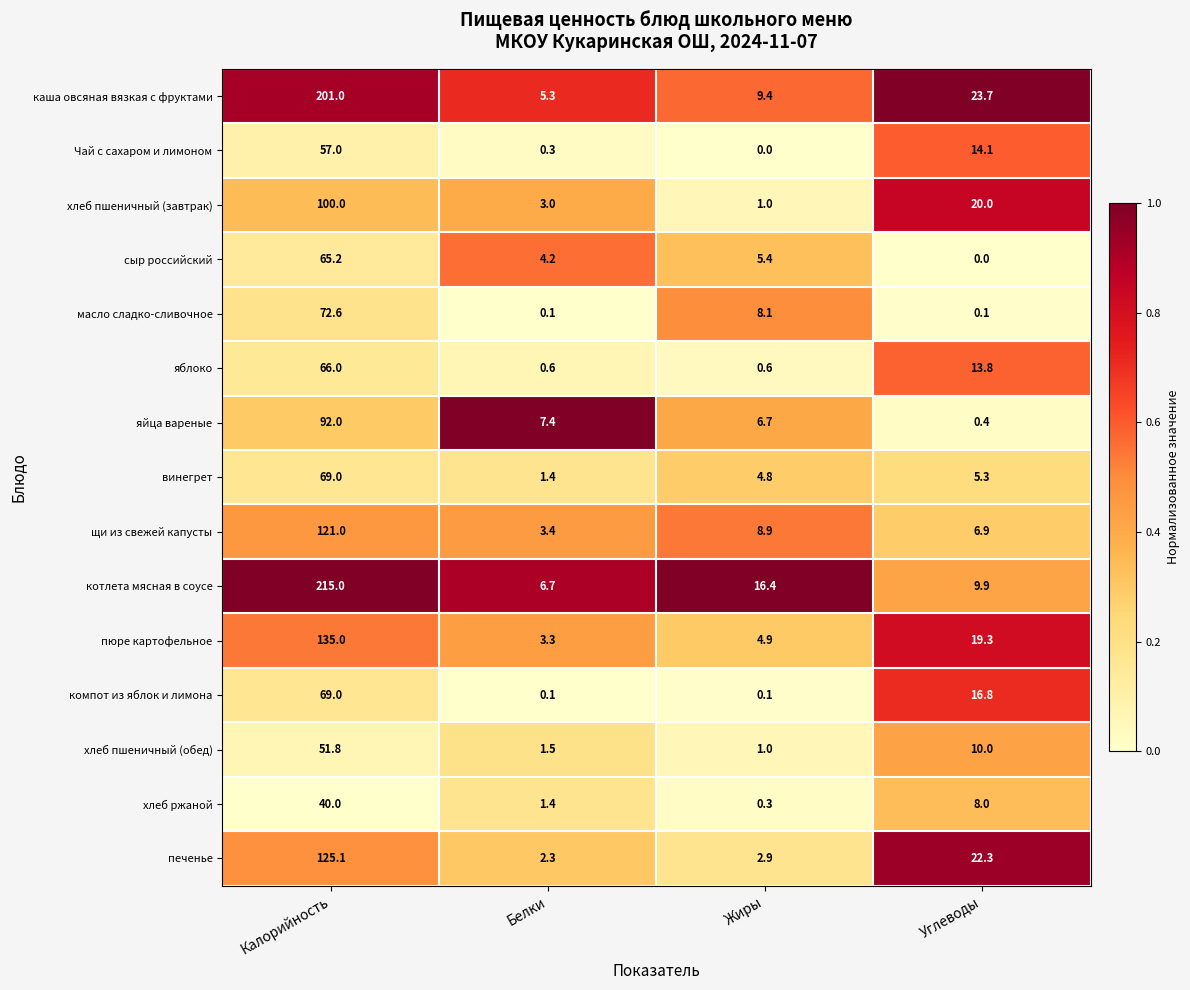

Read the каша овсяная вязкая с фруктами value at Жиры.

9.4